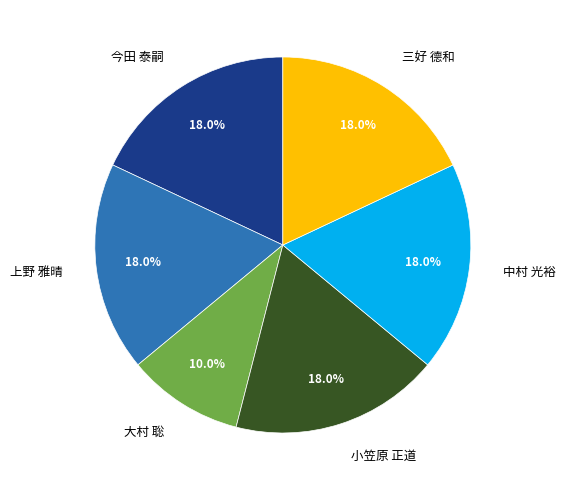

To the nearest percent, what portion does 上野 雅晴 represent?

18%